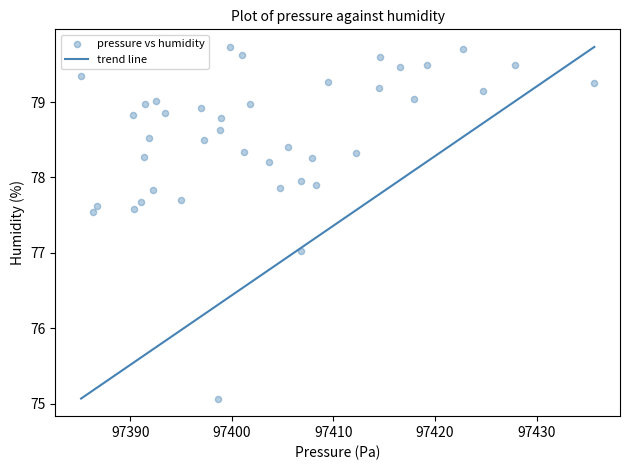

What is the range of Y values (max minus min)?

4.7